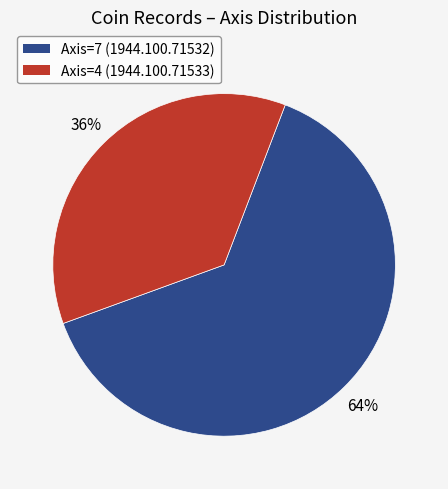

What is the largest slice in the pie chart?

Axis=7 (1944.100.71532)